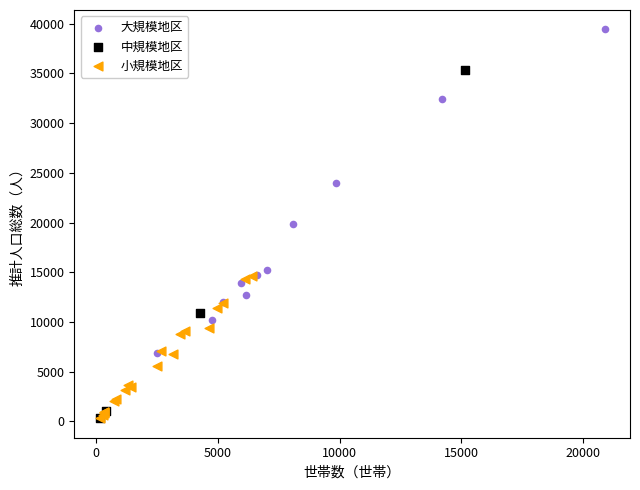

Which series contains the highest Y value?

大規模地区